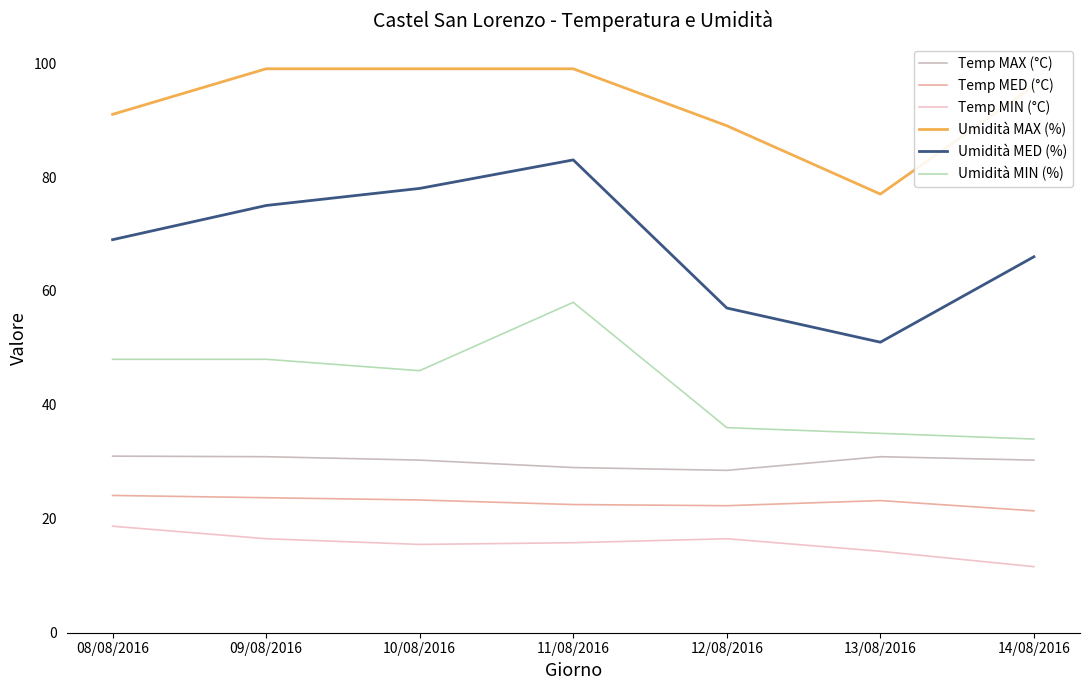

In Temp MAX (°C), how many points are lower than both neighbors (excluding endpoints)?

1